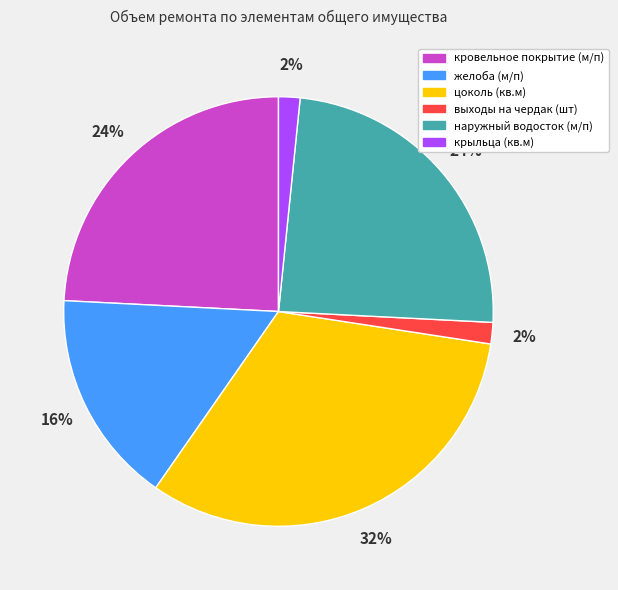

Count the number of slices in the pie.

6